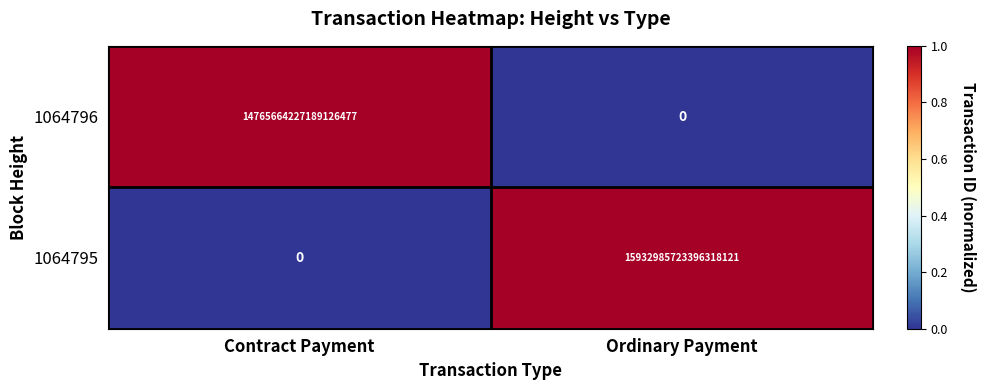

Where is 1064795 nearest to the value 7966492861698158592?

Contract Payment